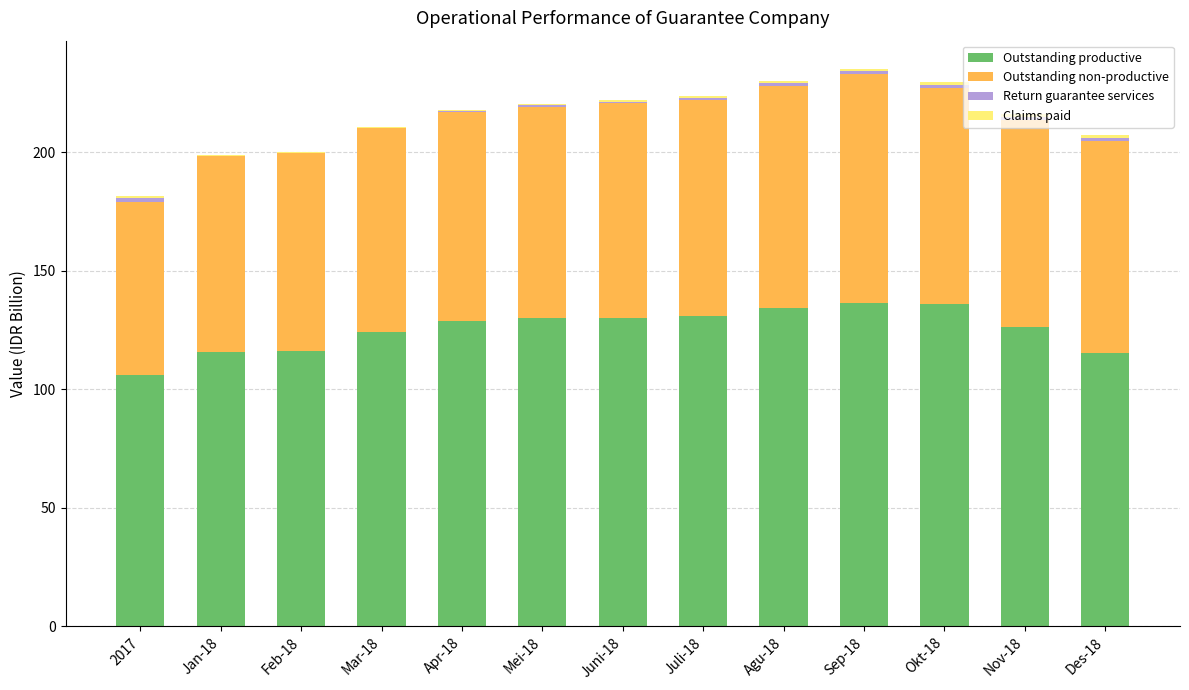

What is the maximum value for Outstanding productive?

136.4